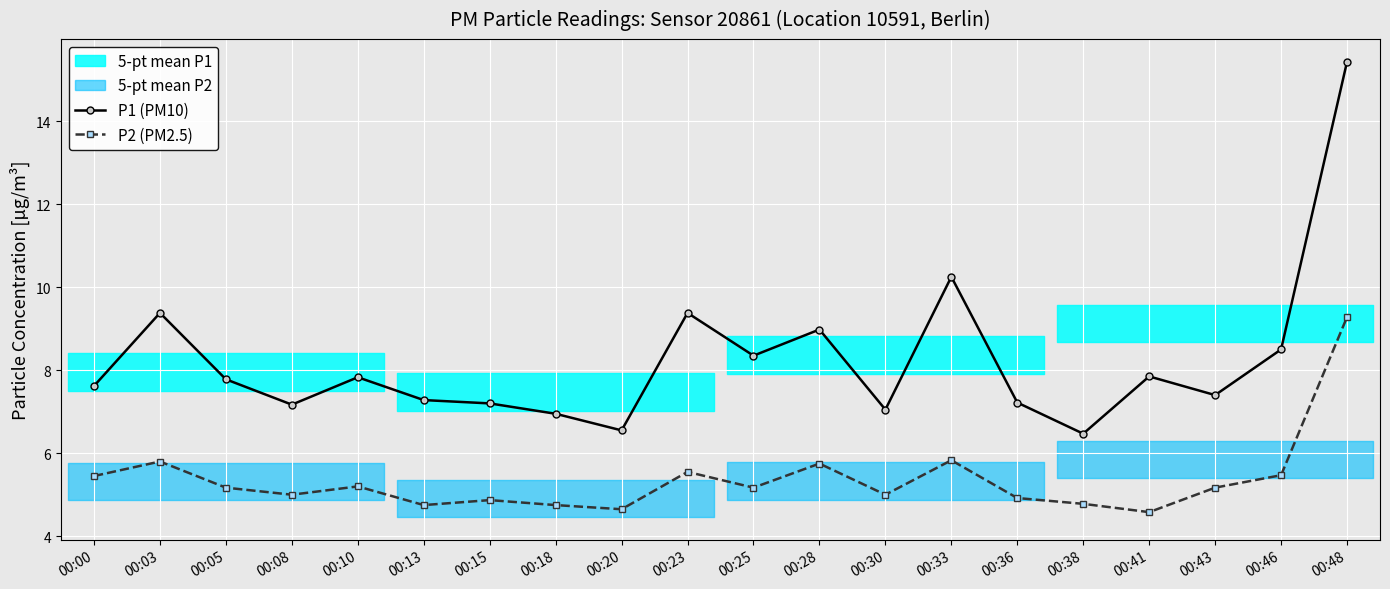

True or false: P1 (PM10) has a value of 15.4 at 00:48.

True